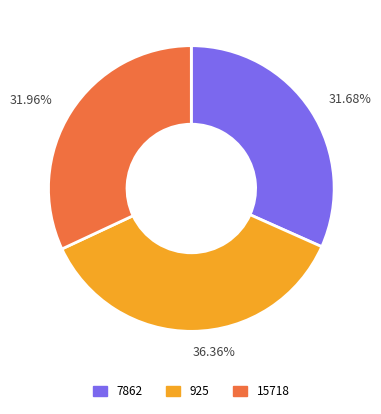

Is there a majority slice in this chart?

No